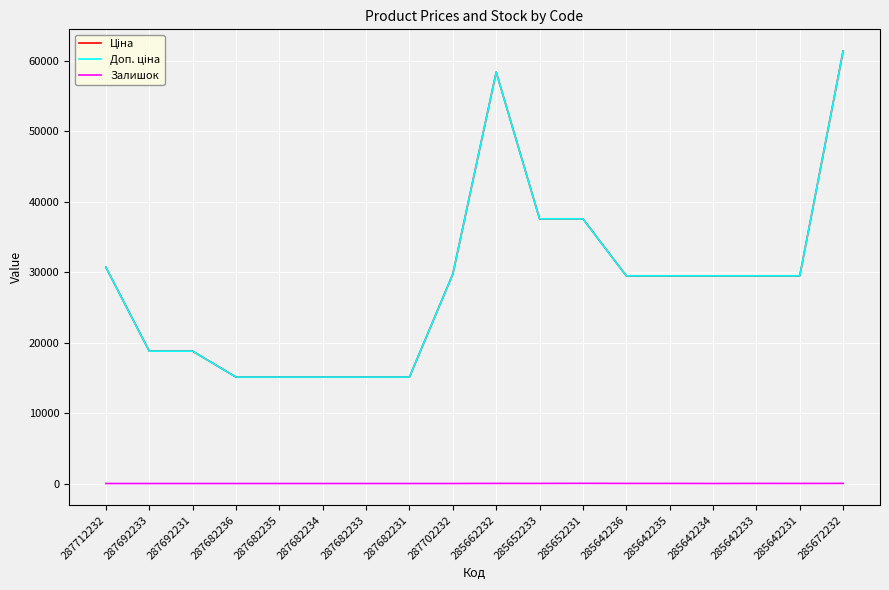

Does the chart display data point markers on the line(s)?

No